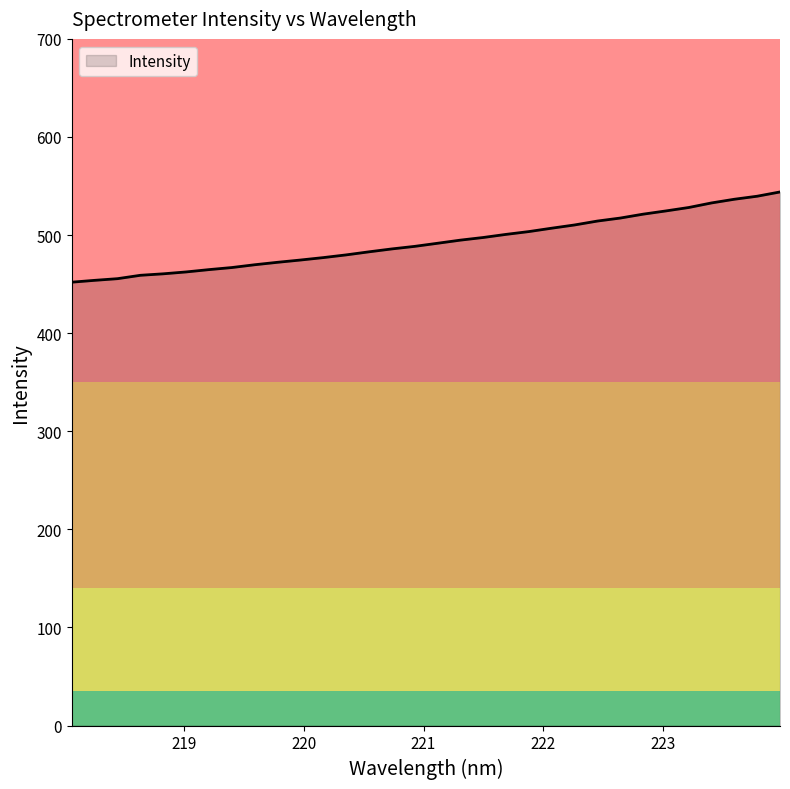

What is the difference between the maximum and minimum values?

92.0